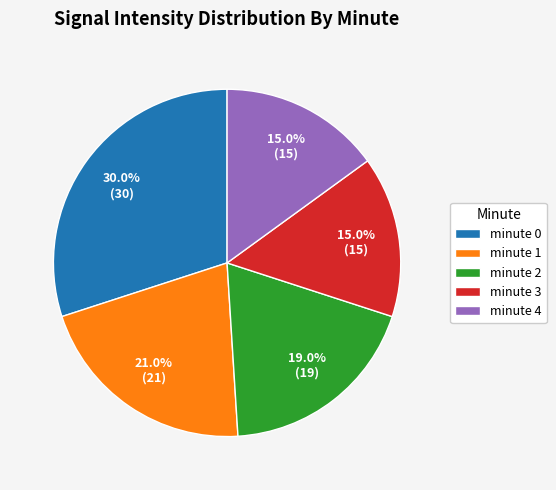

To the nearest percent, what is the difference between the minute 3 and minute 0 slice percentages?

15%